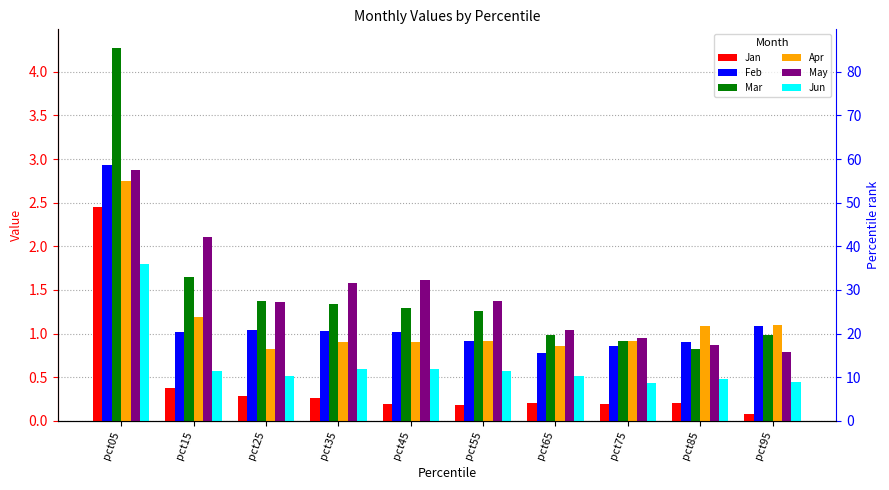

What is the difference between the second highest and second lowest values in the Mar series?

0.7